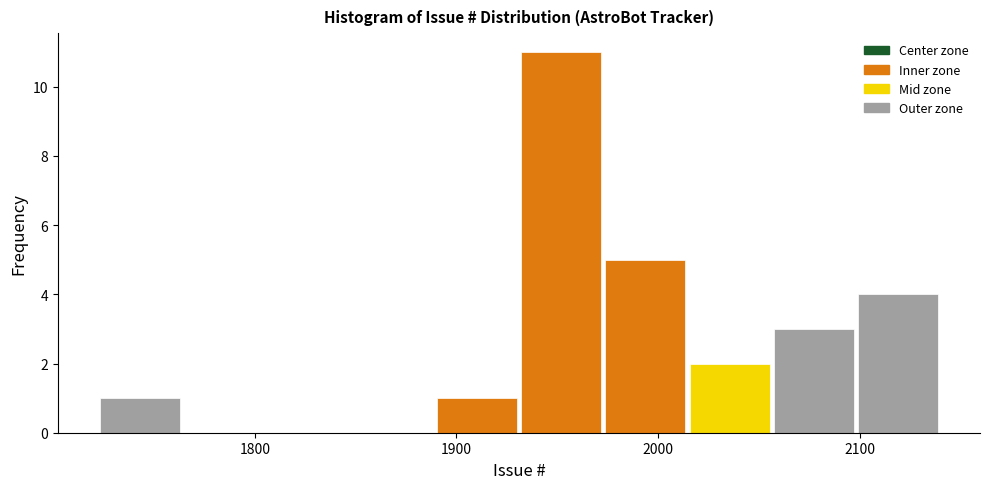

Over which range of the x-axis is the bar tallest?

1930 to 1970